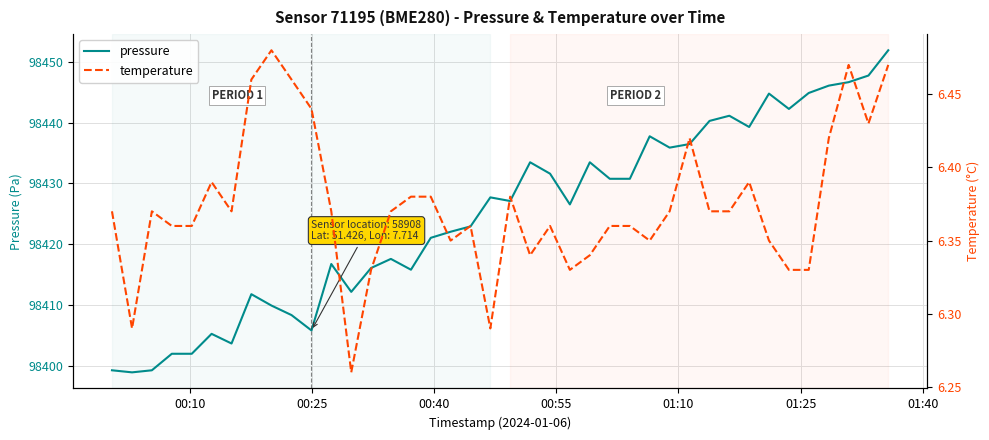

True or false: pressure and temperature intersect in this chart.

False